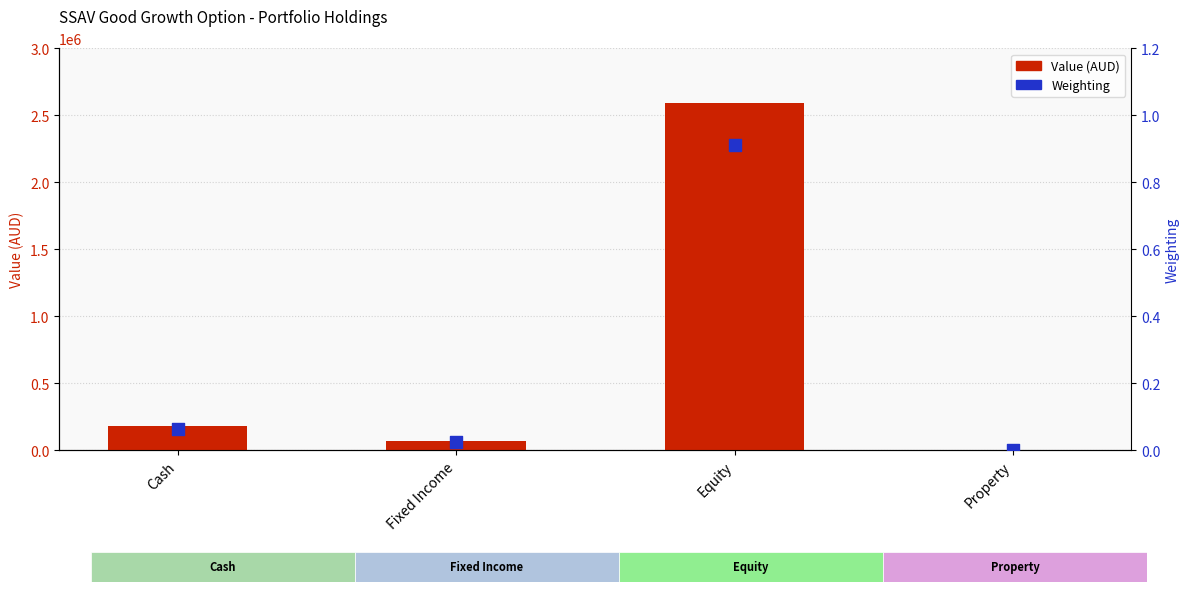

What is the total value across all series at Equity?

2587893.6